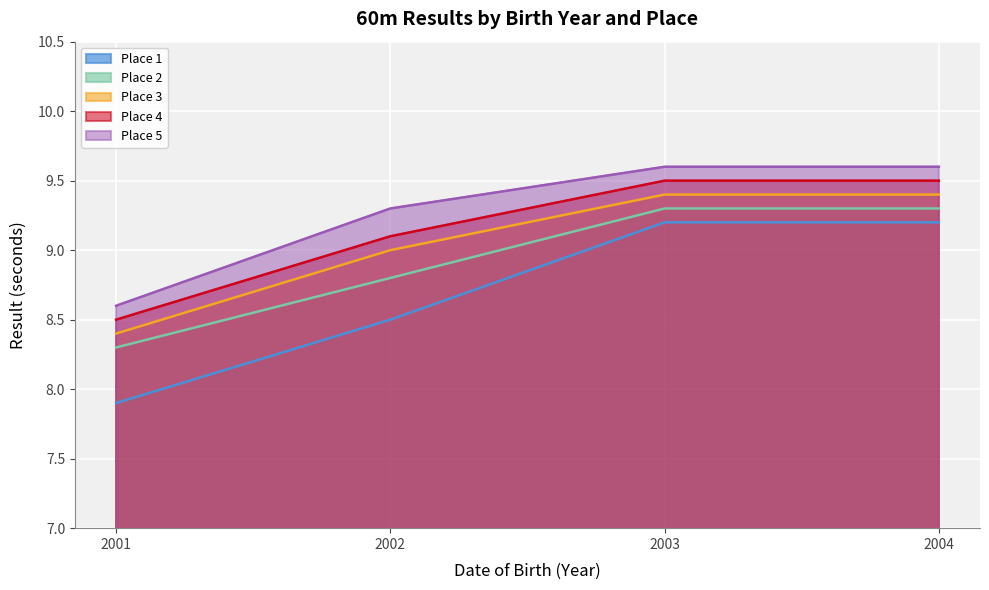

What is the difference between the Place 4 values at 2002 and 2003?

0.4